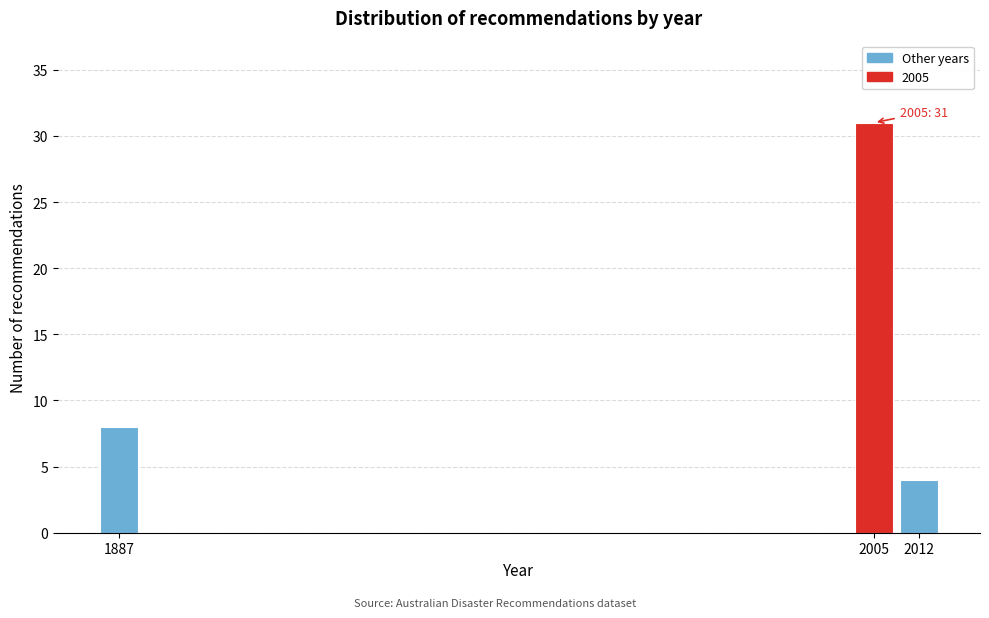

Reading right to left, what are all the values shown in this chart?

4	31	8